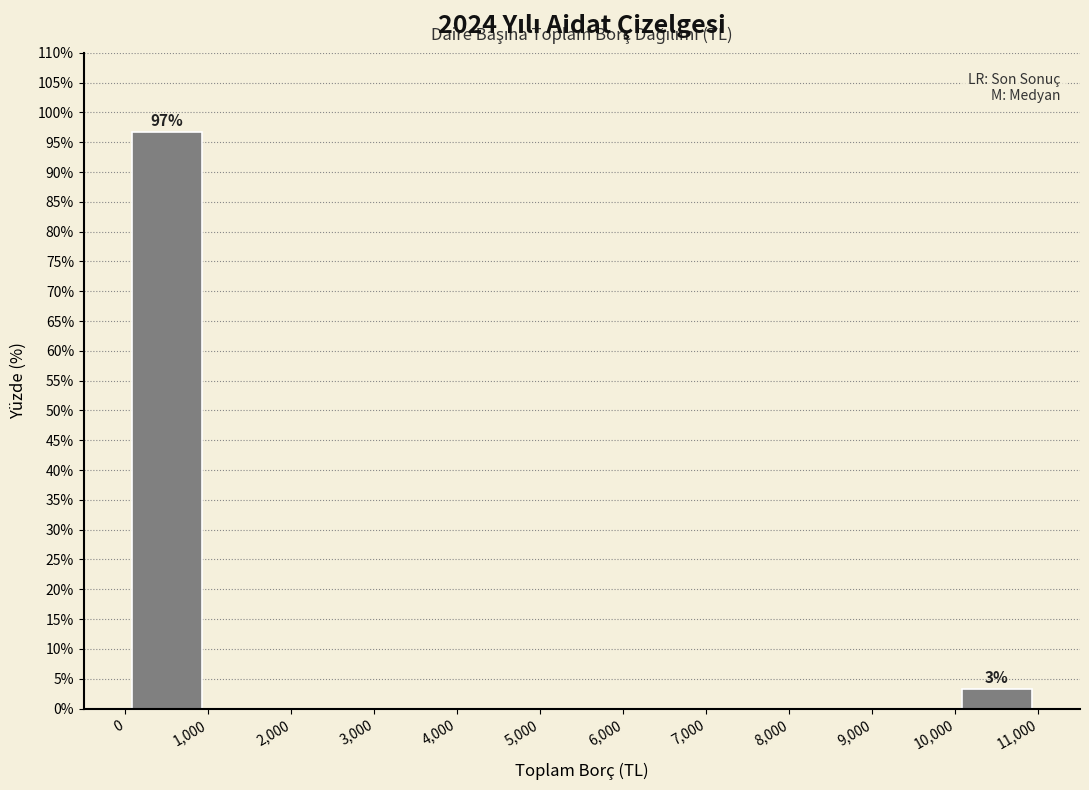

Which range on the x-axis has the tallest bar?

0 to 1,000